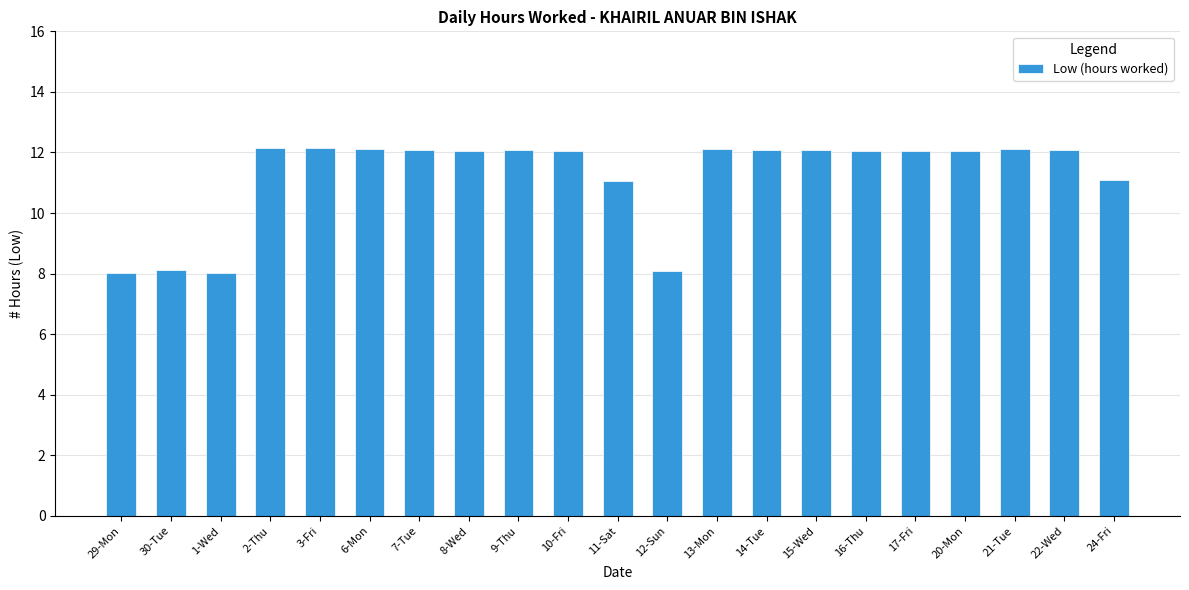

What value does the data have at 14-Tue?

12.1